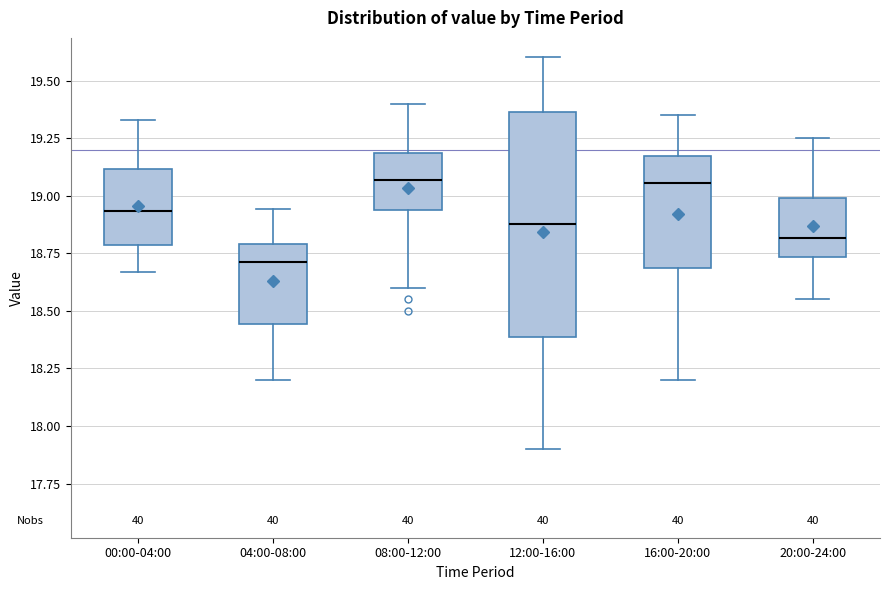

Reading left to right, transcribe this box plot: for each box, give where its median line is, the range the box spans, and where its two whiskers end, as read against the y-axis. The values are not printed on the chart, so give them approximately, as read against the axis.

00:00-04:00: median 18.95, box 18.80 to 19.10, whiskers 18.65 to 19.35
04:00-08:00: median 18.70, box 18.45 to 18.80, whiskers 18.20 to 18.95
08:00-12:00: median 19.05, box 18.95 to 19.20, whiskers 18.60 to 19.40
12:00-16:00: median 18.90, box 18.40 to 19.35, whiskers 17.90 to 19.60
16:00-20:00: median 19.05, box 18.70 to 19.15, whiskers 18.20 to 19.35
20:00-24:00: median 18.80, box 18.75 to 19.00, whiskers 18.55 to 19.25